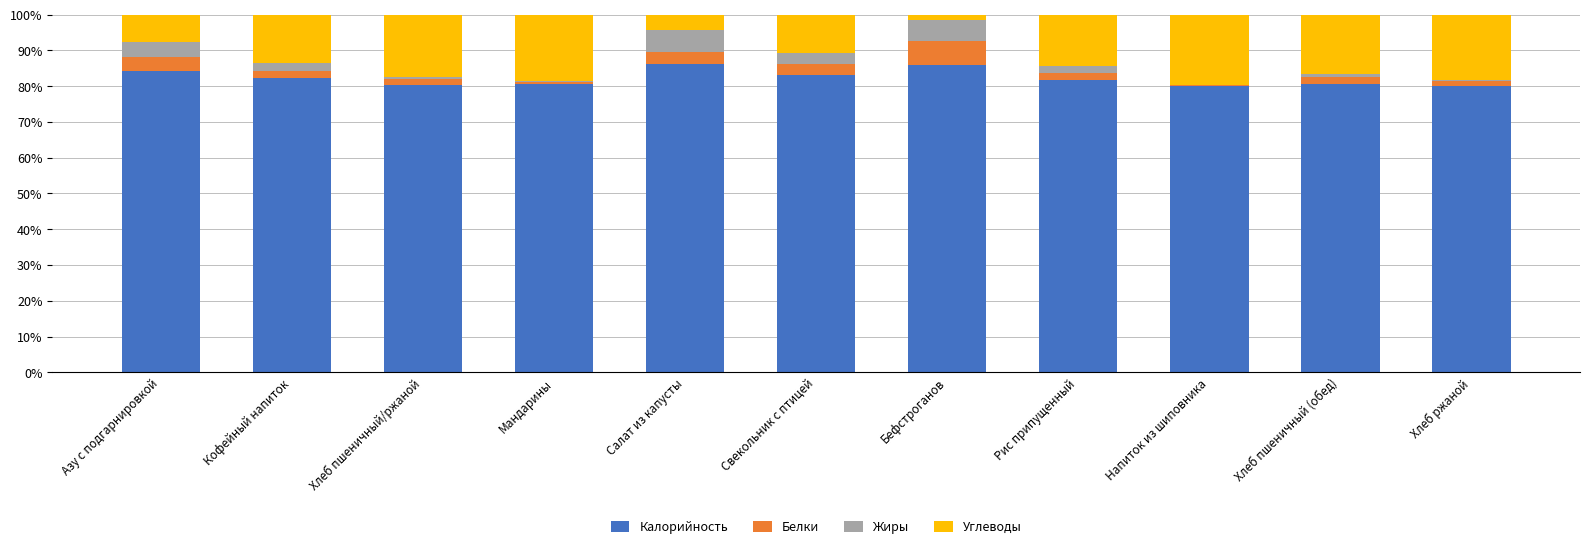

The value of Калорийность at Азу с подгарнировкой is 84.1. True or false?

True